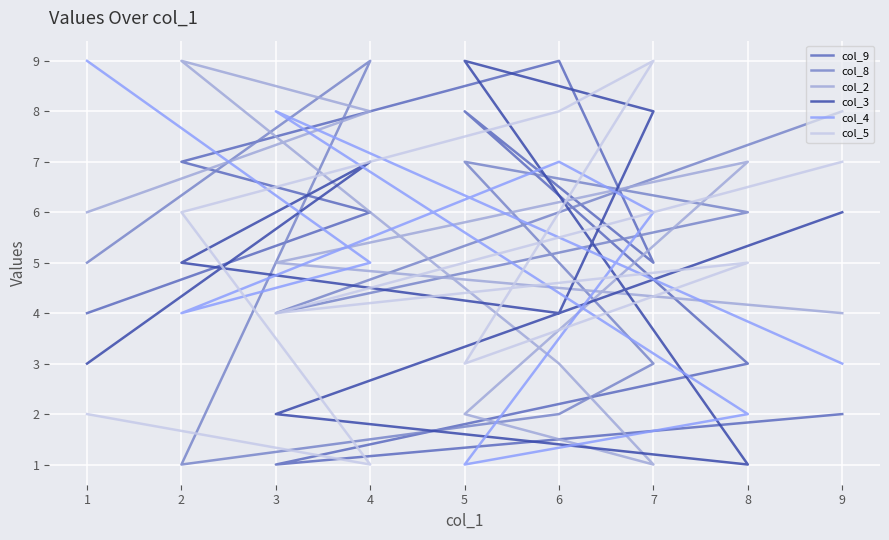

In col_4, how many points are lower than both neighbors (excluding endpoints)?

2